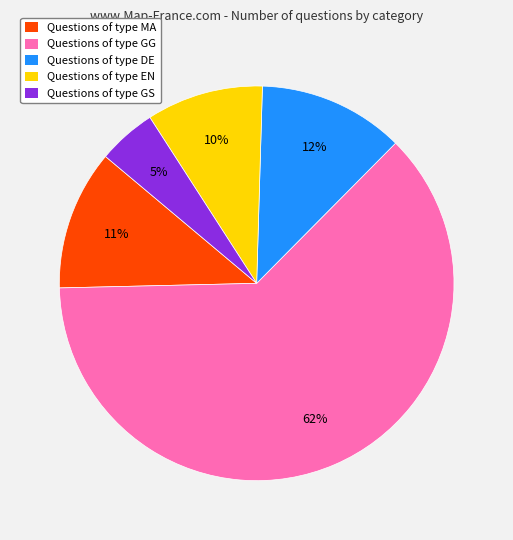

Between Questions of type DE and Questions of type GS, which is larger?

Questions of type DE